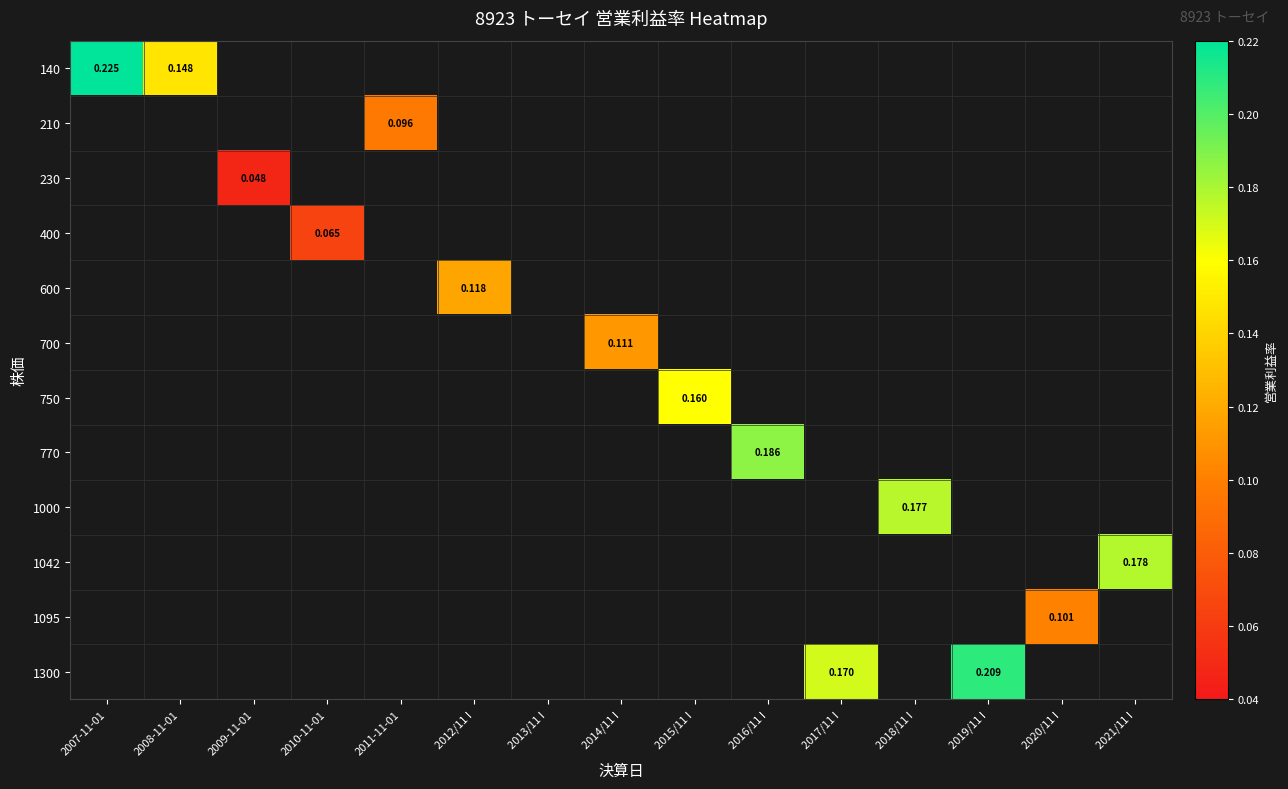

Which category has the highest value across all series?

2007-11-01